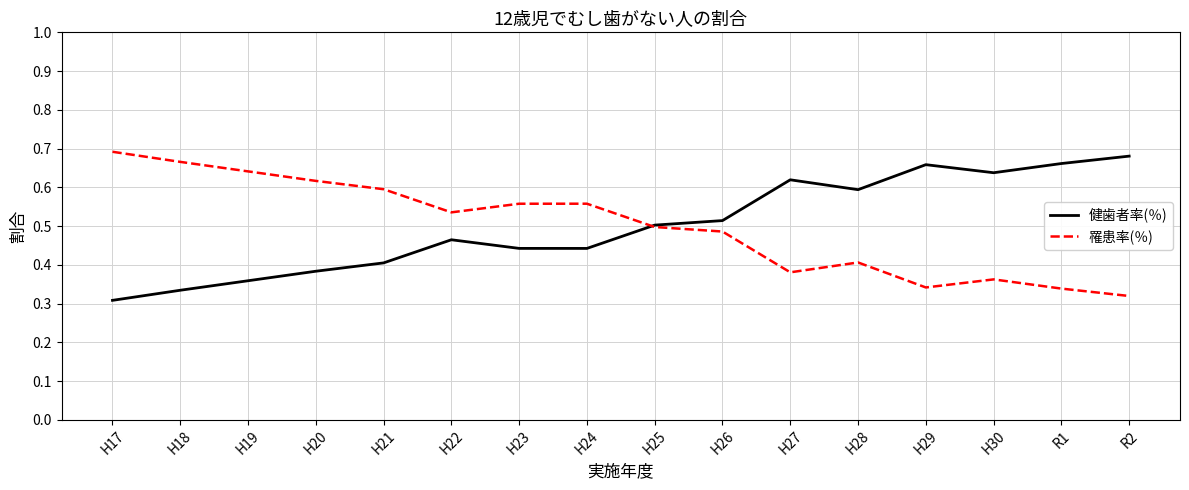

At H19, list the series in order from smallest to largest.

健歯者率(％), 罹患率(％)